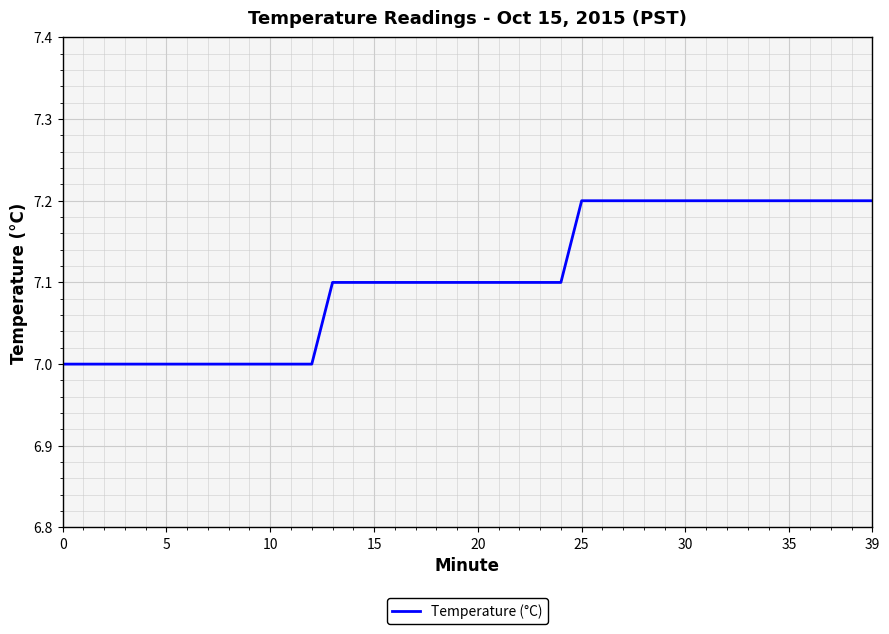

What is the smallest value displayed?

7.0